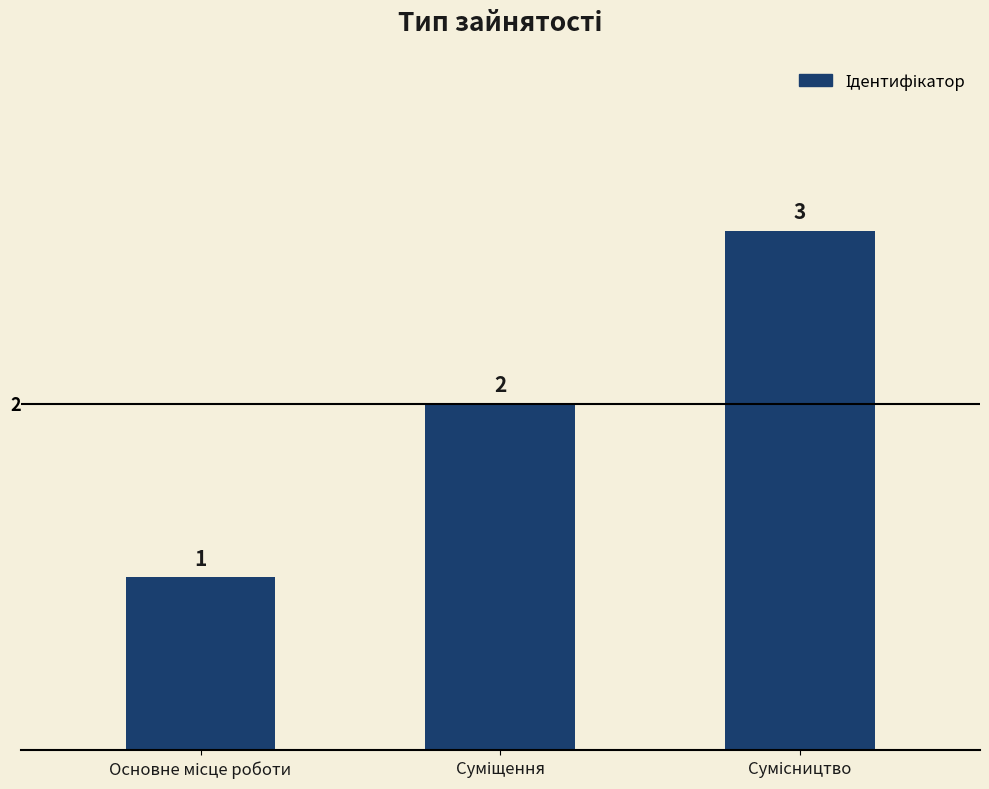

What is the value of the 1st bar from the left?

1